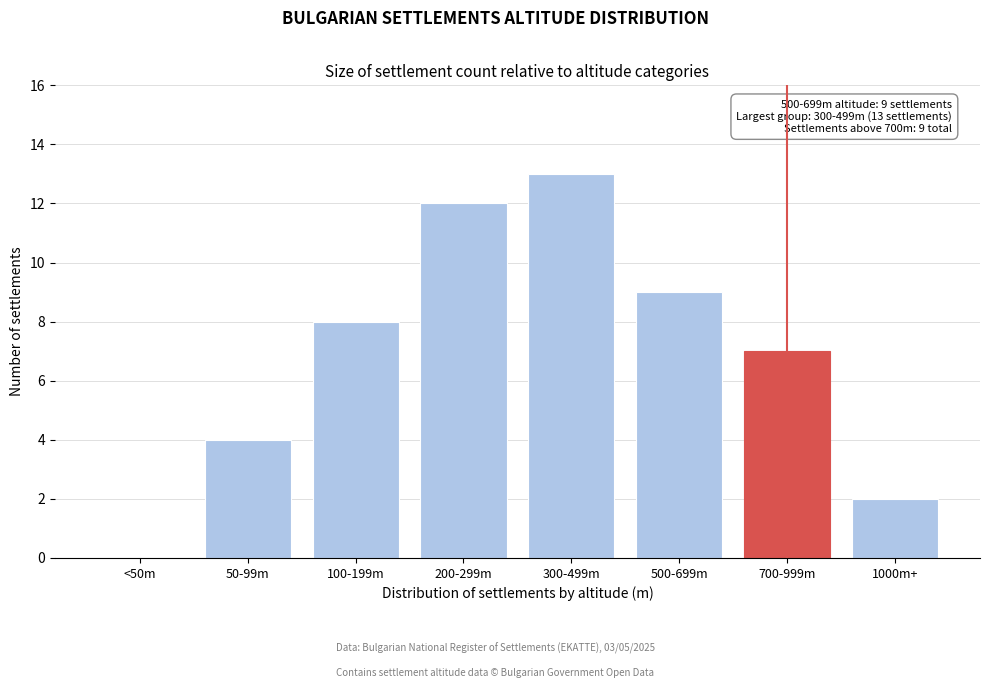

Reading right to left, extract all data points from this chart.

1000m+=2	700-999m=7	500-699m=9	300-499m=13	200-299m=12	100-199m=8	50-99m=4	<50m=0